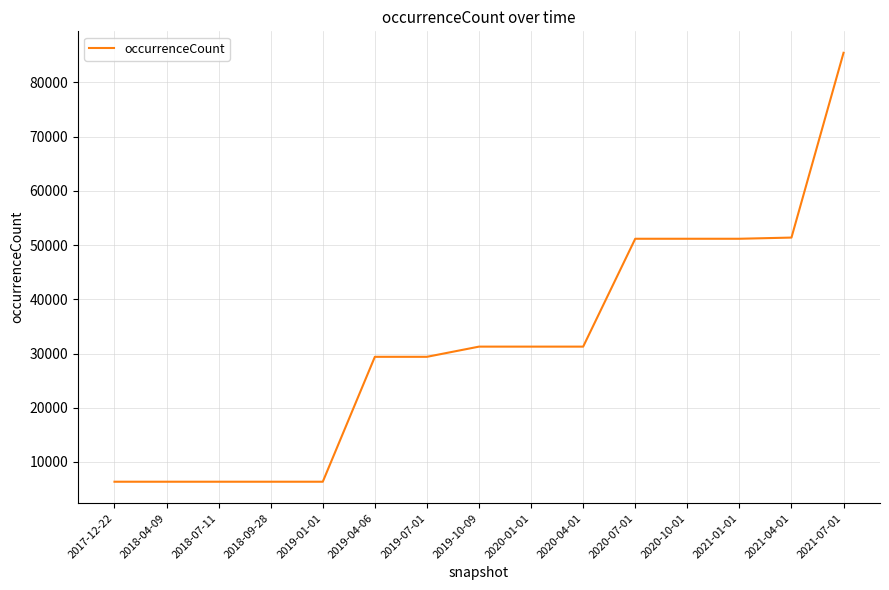

Is it true that the value at 2020-07-01 is 11360?

False